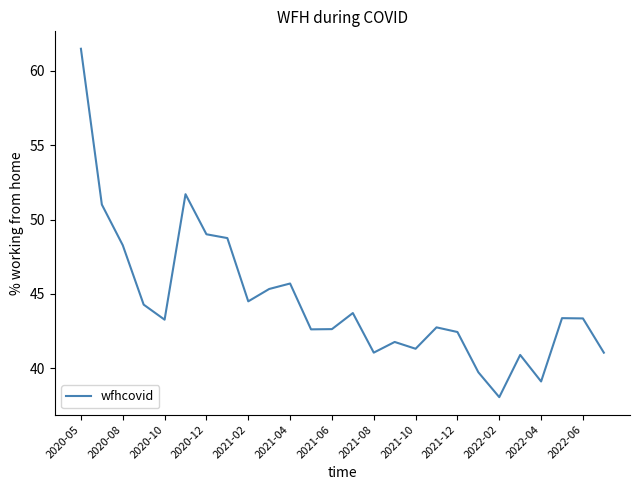

What is the difference between the maximum and minimum values?

23.4